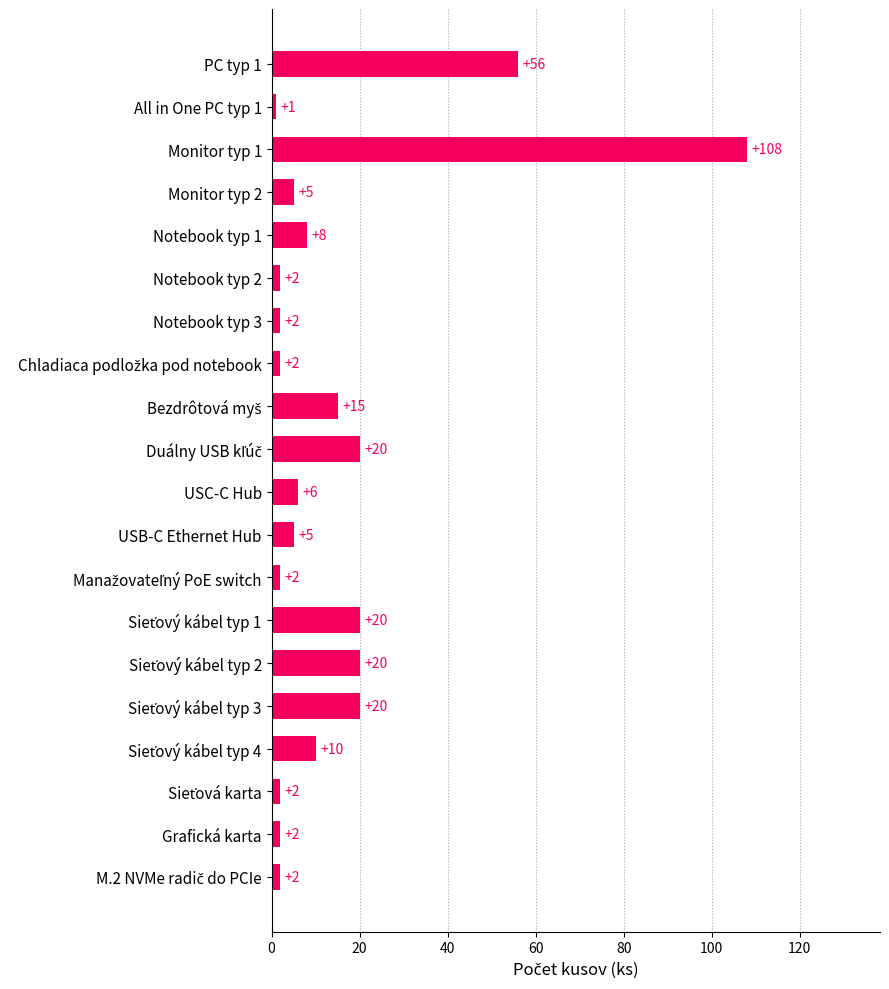

Approximately how many times larger is the value at PC typ 1 compared to Notebook typ 1?

7.0